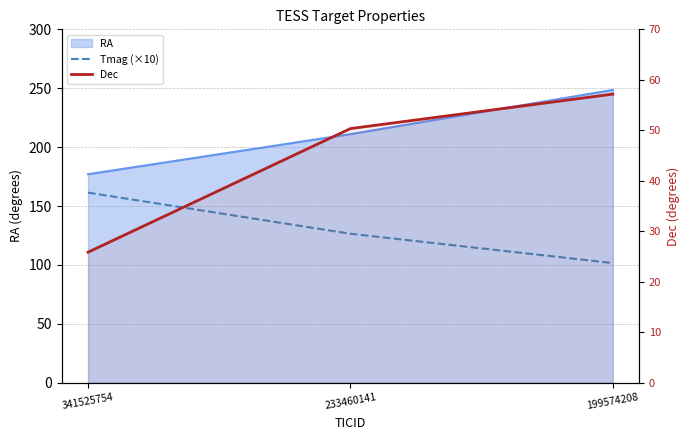

At which label does Tmag (×10) reach its minimum?

199574208